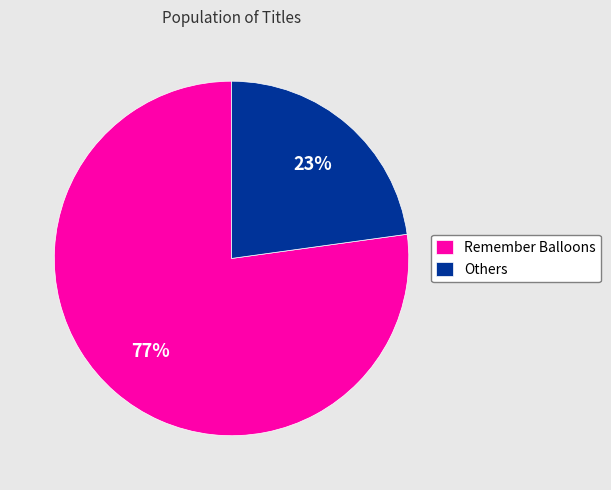

To the nearest percent, what portion does Remember Balloons represent?

77%